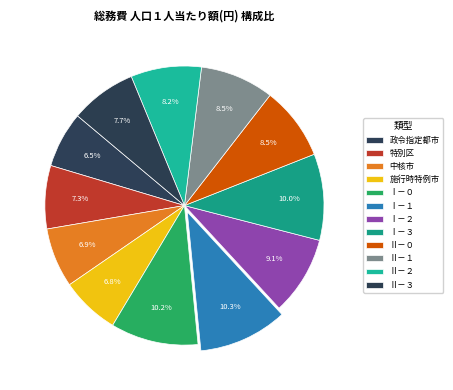

How many segments does this pie chart have?

12